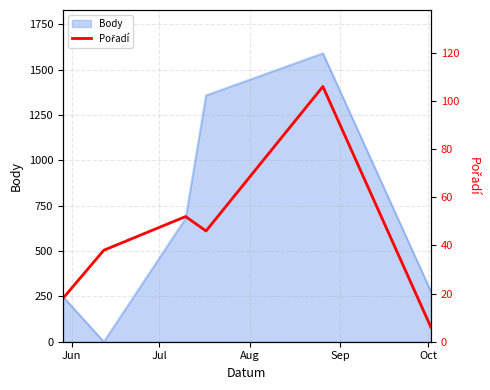

What is the maximum value for Body?

1591